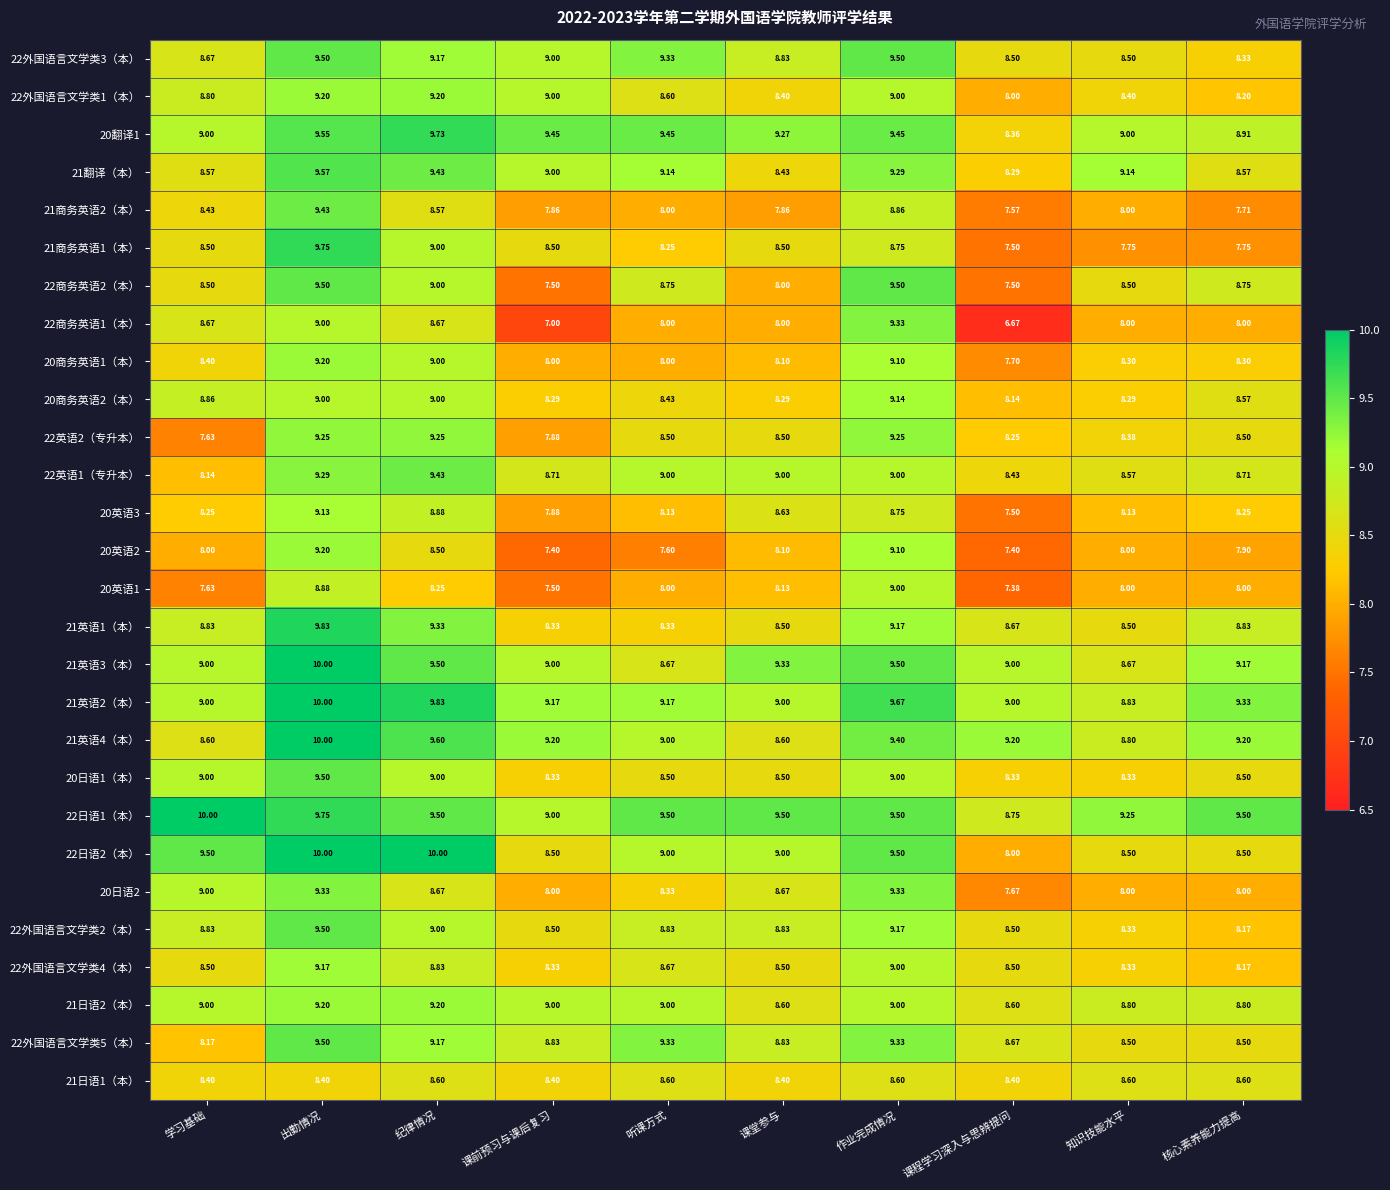

Which category has the highest value in the 21商务英语1（本） series?

出勤情况